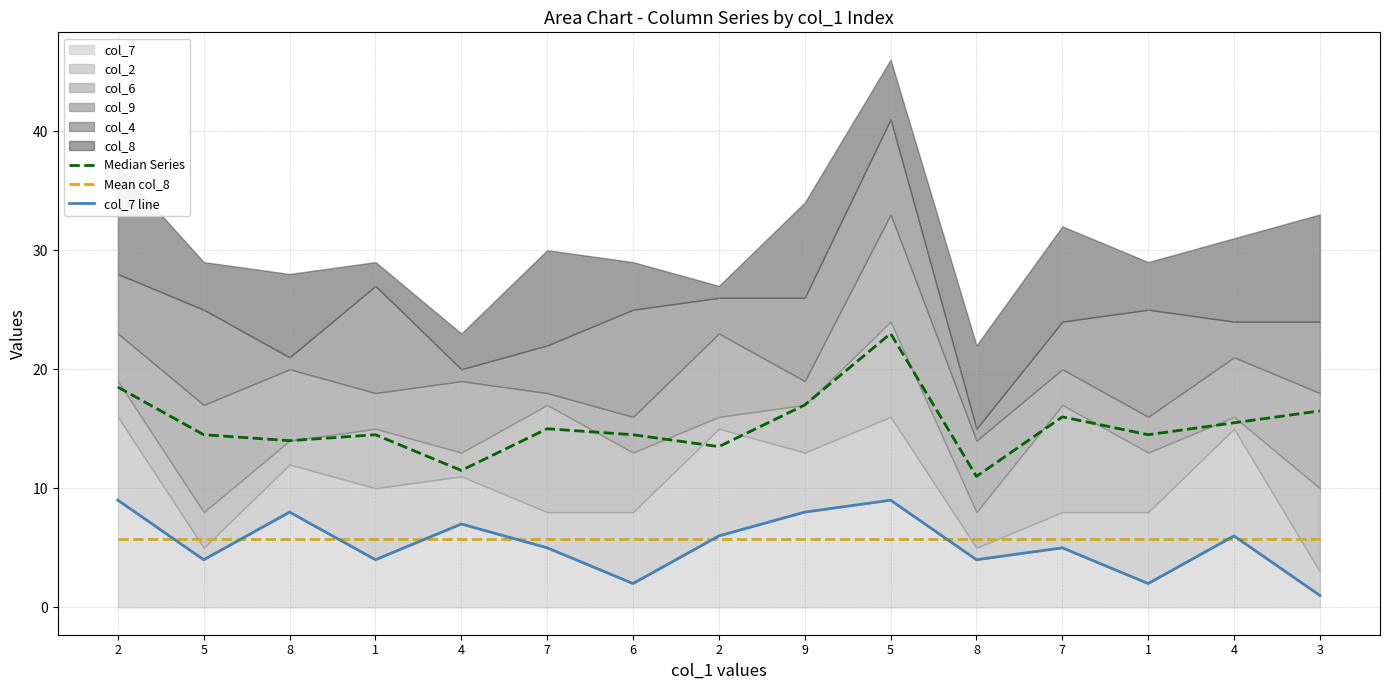

What is the greatest value displayed?

23.0